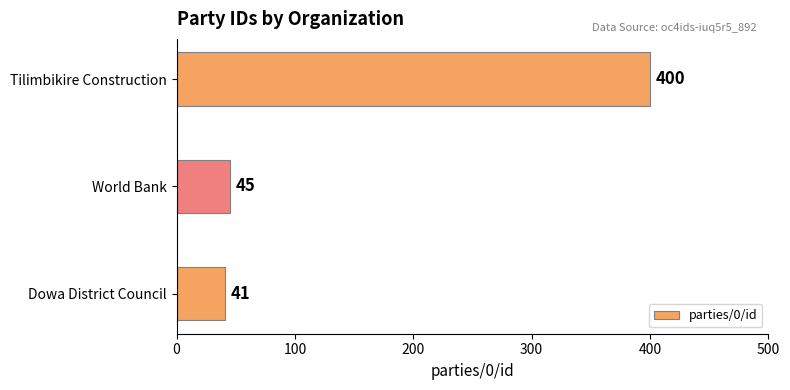

The value at World Bank is 70. True or false?

False